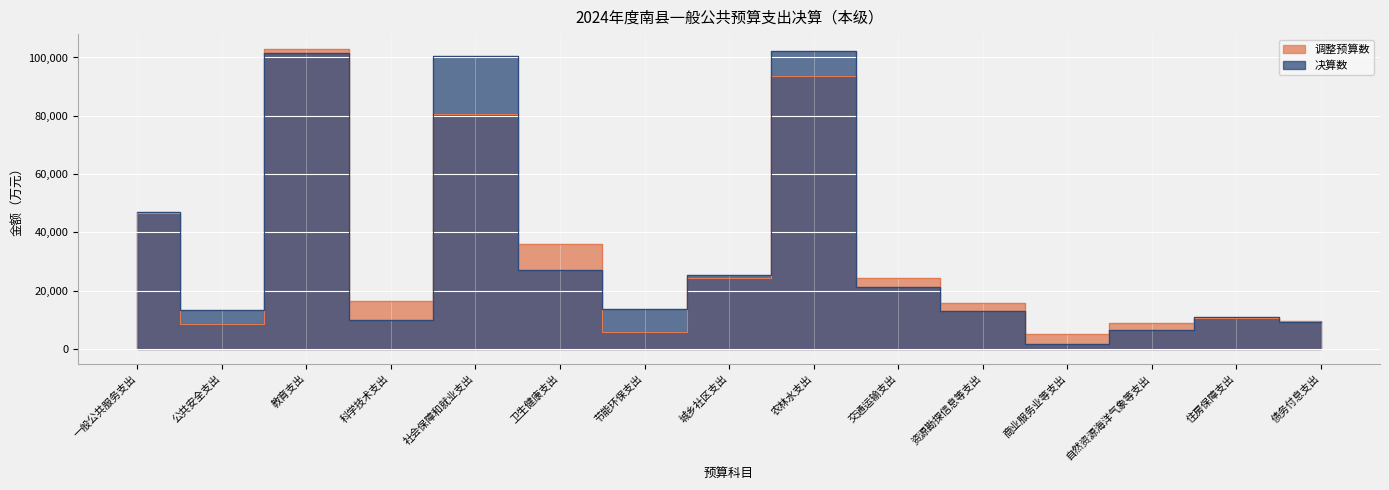

Where does the 决算数 series first go above 13563?

一般公共服务支出